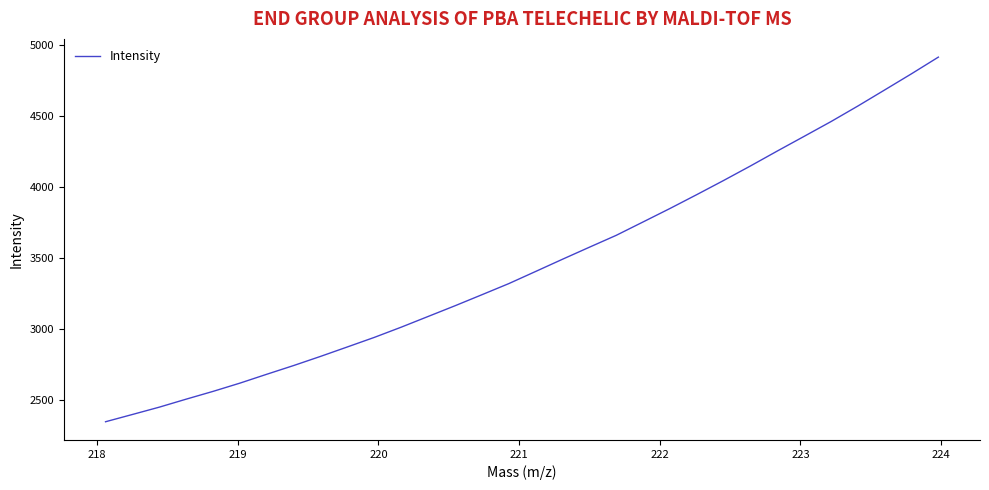

What is the minimum value shown in the chart?

2349.9